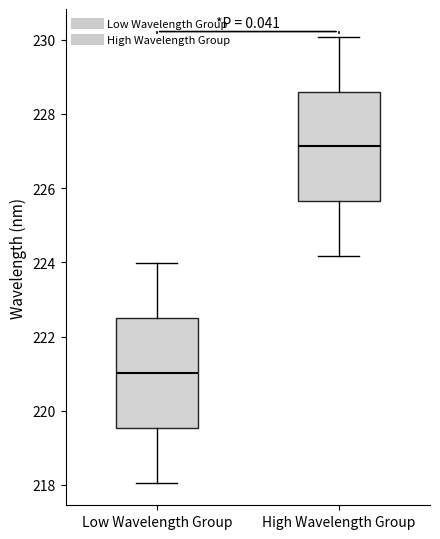

Reading left to right, transcribe this box plot: for each box, give where its median line is, the range the box spans, and where its two whiskers end, as read against the y-axis. The values are not printed on the chart, so give them approximately, as read against the axis.

Low Wavelength Group: median 221.0, box 219.6 to 222.6, whiskers 218.0 to 224.0
High Wavelength Group: median 227.2, box 225.6 to 228.6, whiskers 224.2 to 230.0